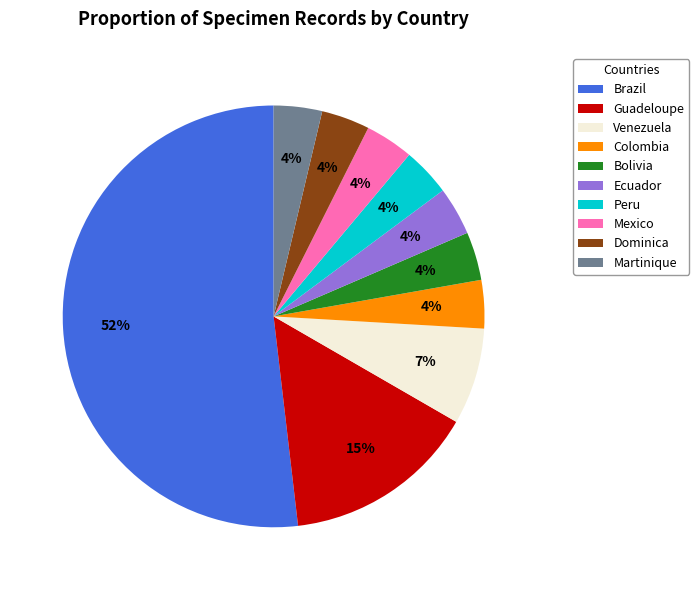

Which category has the biggest portion of the pie?

Brazil